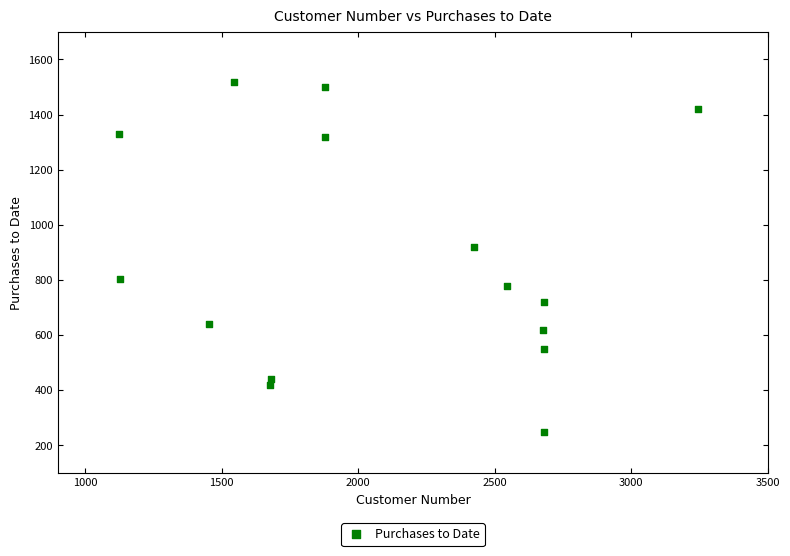

What is the range of Y values (max minus min)?

1270